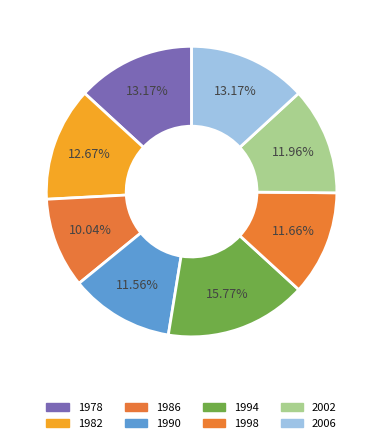

Which slice is the largest?

1994